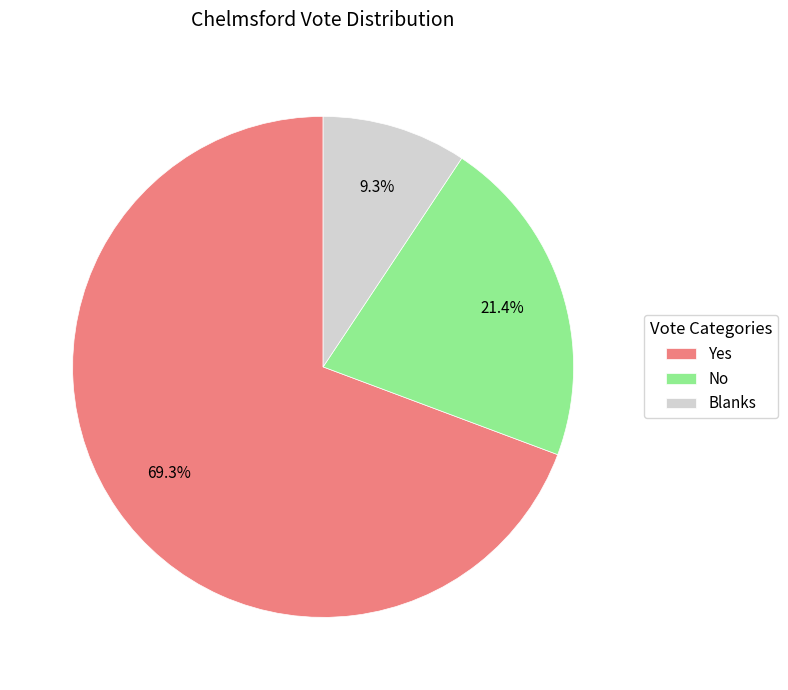

What percentage is the No slice, to the nearest percent?

21%